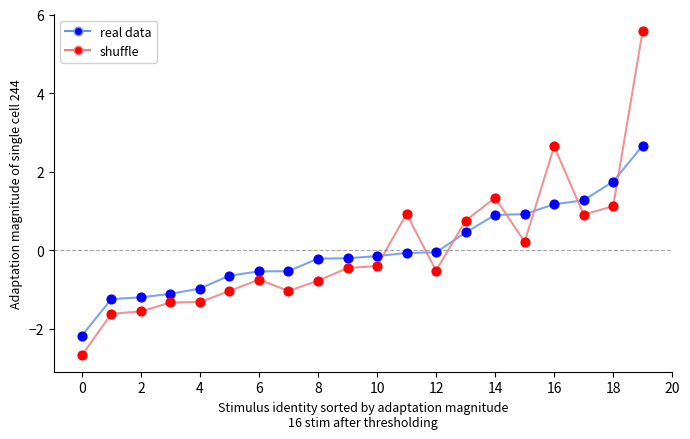

What is the maximum value for real data?

2.7